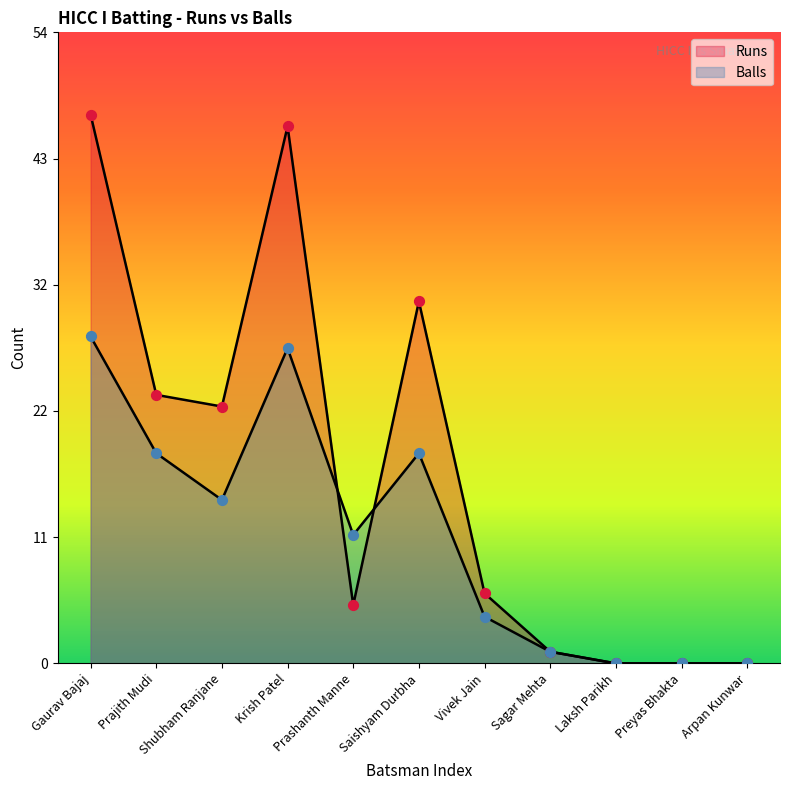

Which series contains the lowest Y value?

Runs